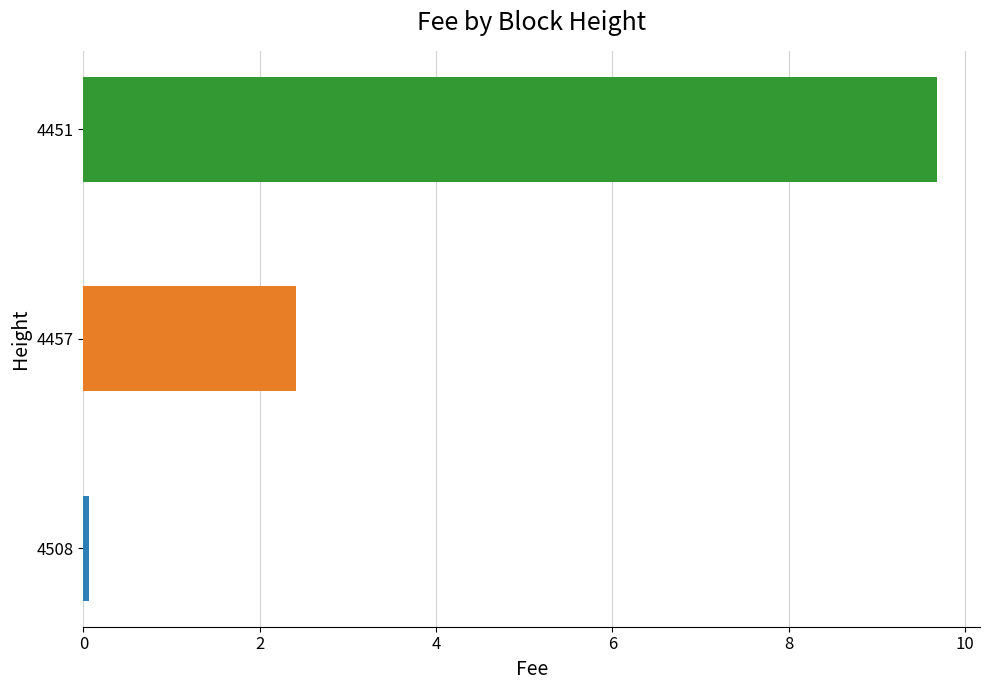

List the labels in order of value, smallest first.

4508, 4457, 4451